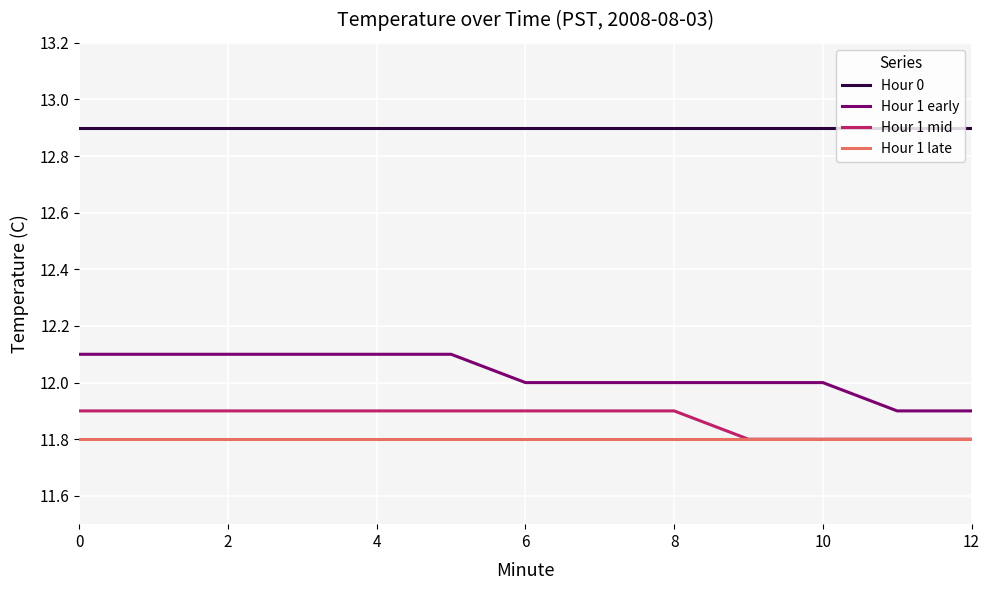

Which series has the widest spread of values?

Hour 1 early